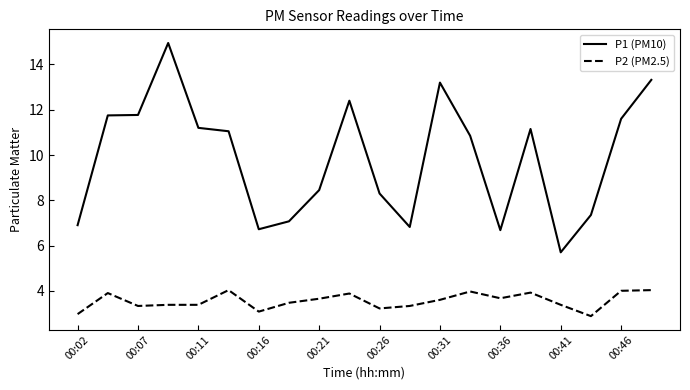

True or false: P2 (PM2.5) and P1 (PM10) intersect in this chart.

False